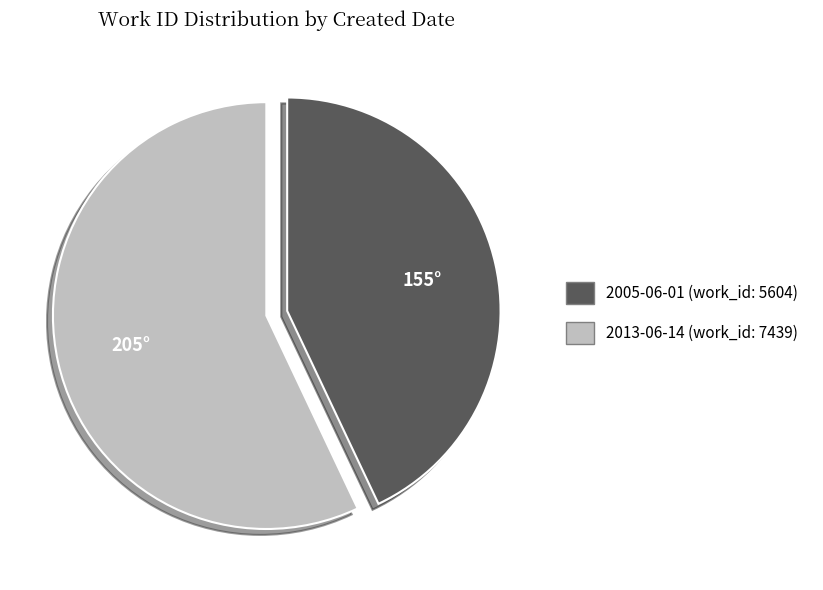

True or false: 2005-06-01 accounts for 43% of the total.

True